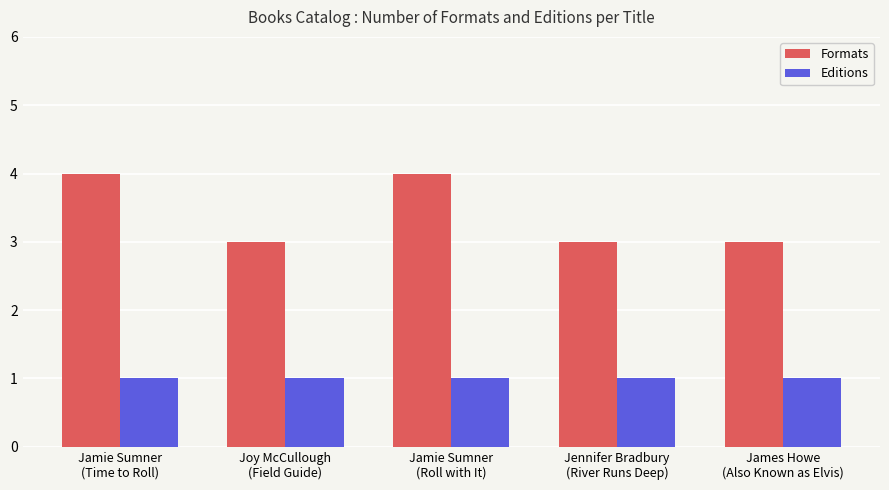

What is the sum of all Formats values?

17